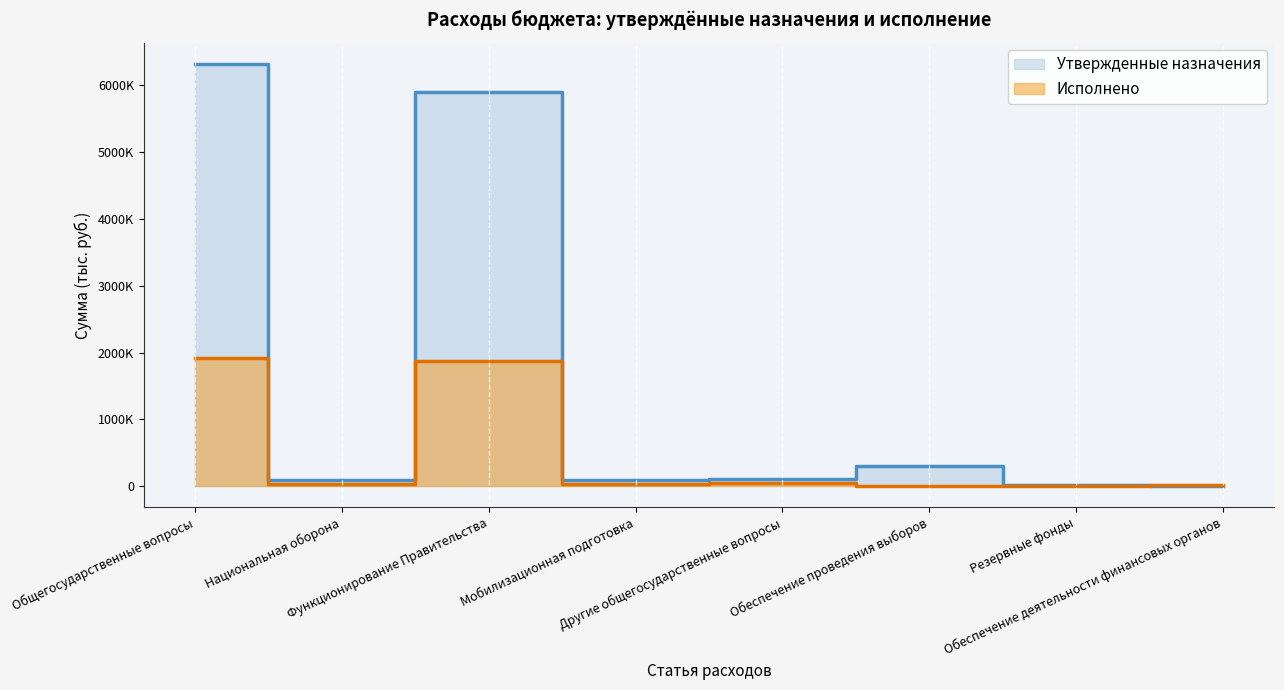

What is the approximate value of Утвержденные назначения at Мобилизационная подготовка?

96100.0